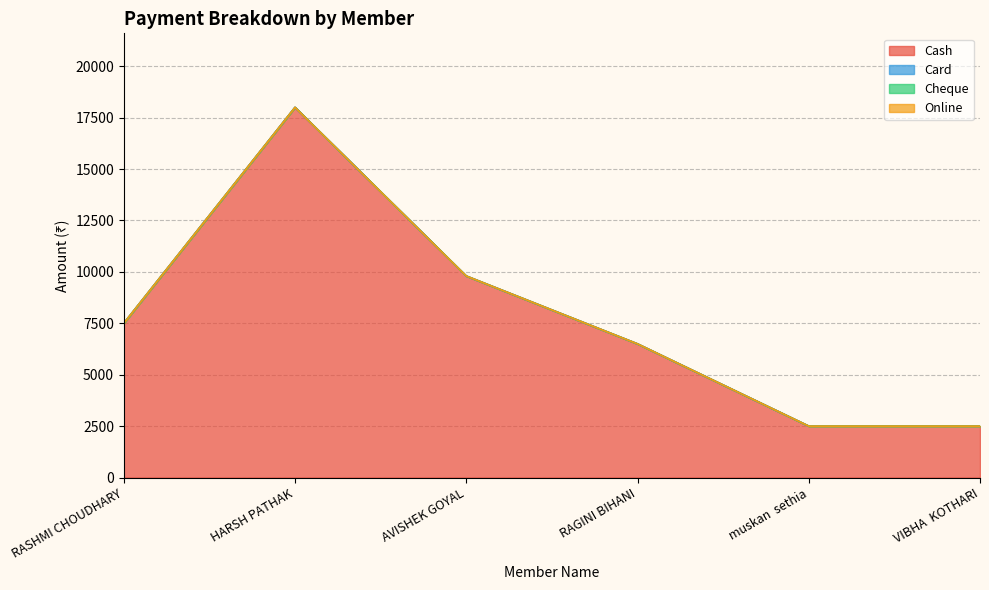

What is the label of the 4th point from the right?

AVISHEK GOYAL